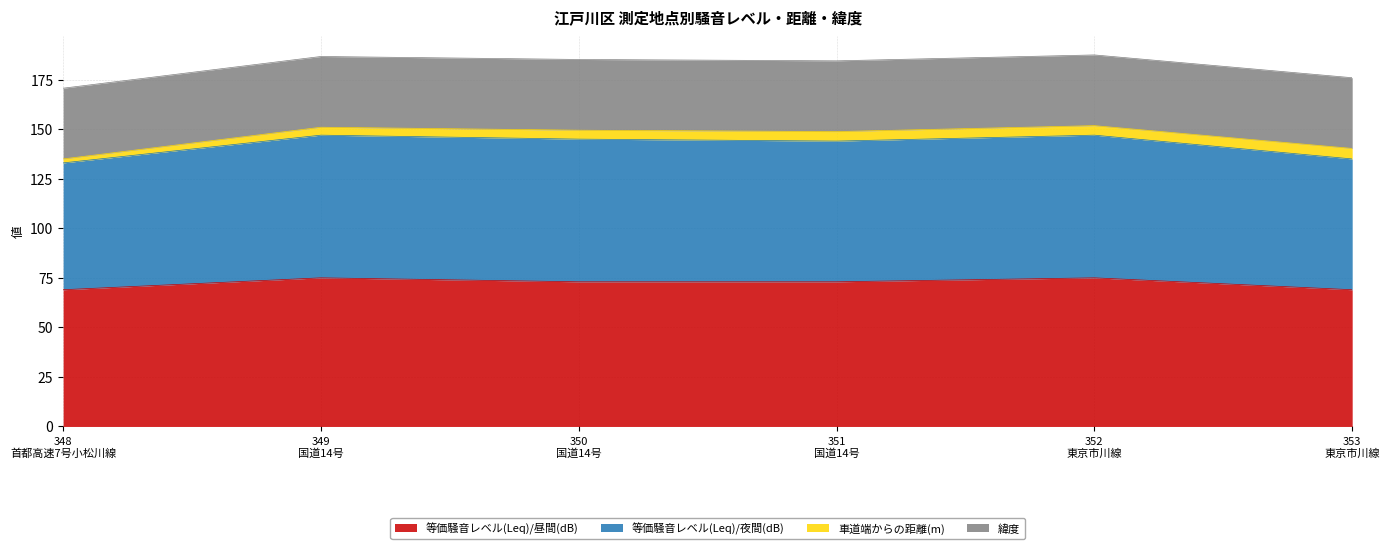

True or false: 等価騒音レベル(Leq)/昼間(dB) and 等価騒音レベル(Leq)/夜間(dB) intersect in this chart.

False